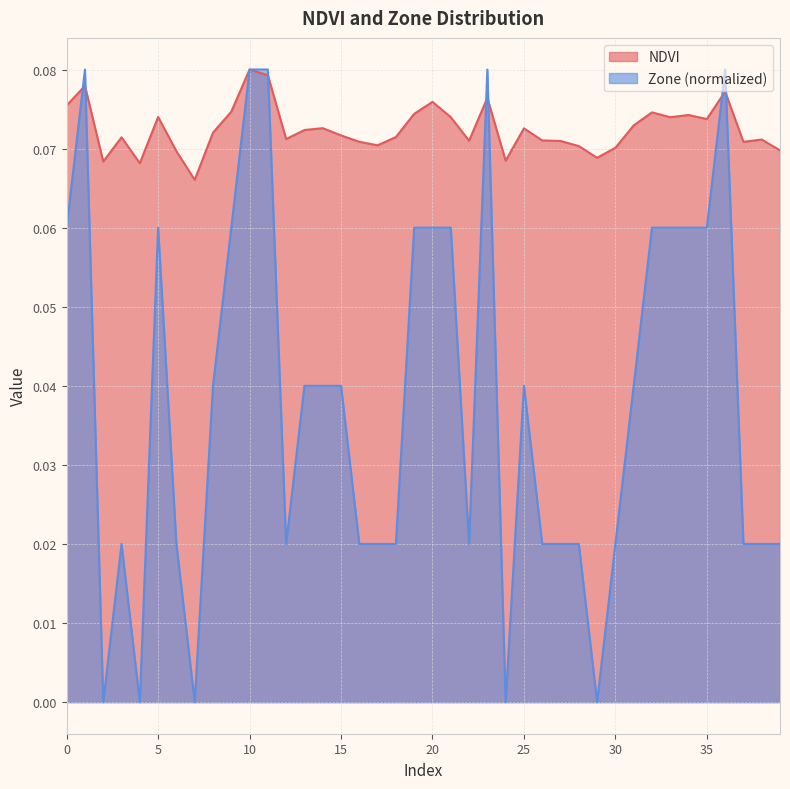

Does the chart display data point markers on the line(s)?

No